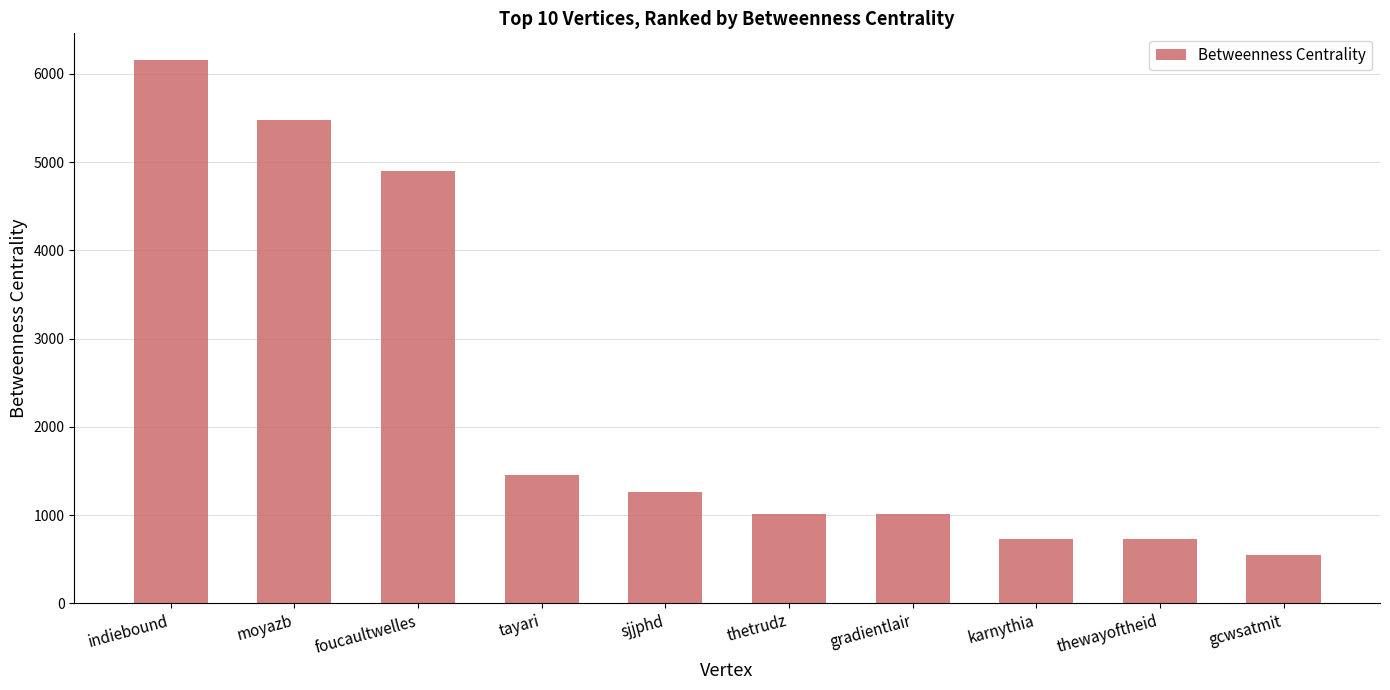

What position from the left is gradientlair?

7